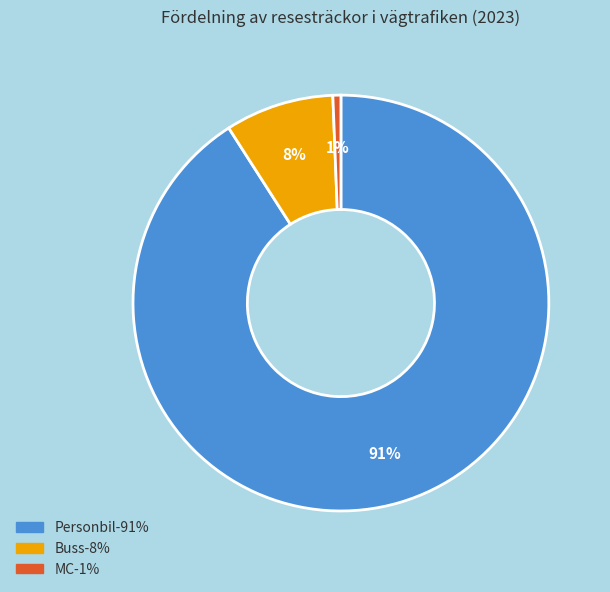

To the nearest percent, what portion does Personbil represent?

91%